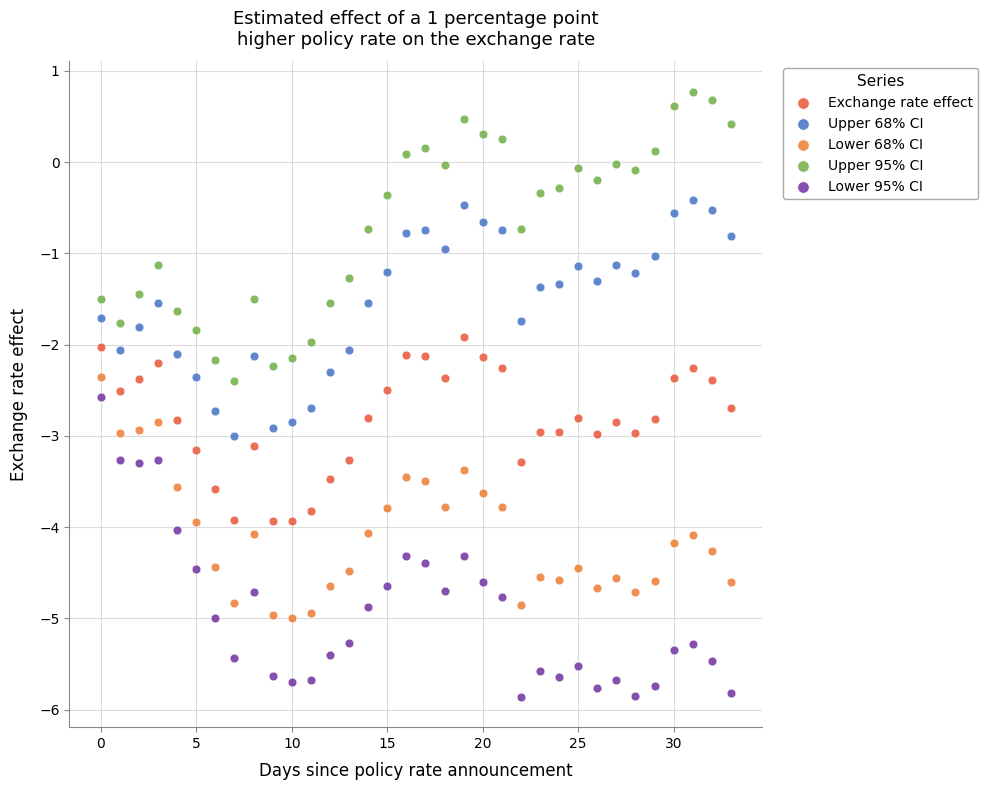

What are all the series names shown in the legend?

Exchange rate effect, Upper 68% CI, Lower 68% CI, Upper 95% CI, Lower 95% CI